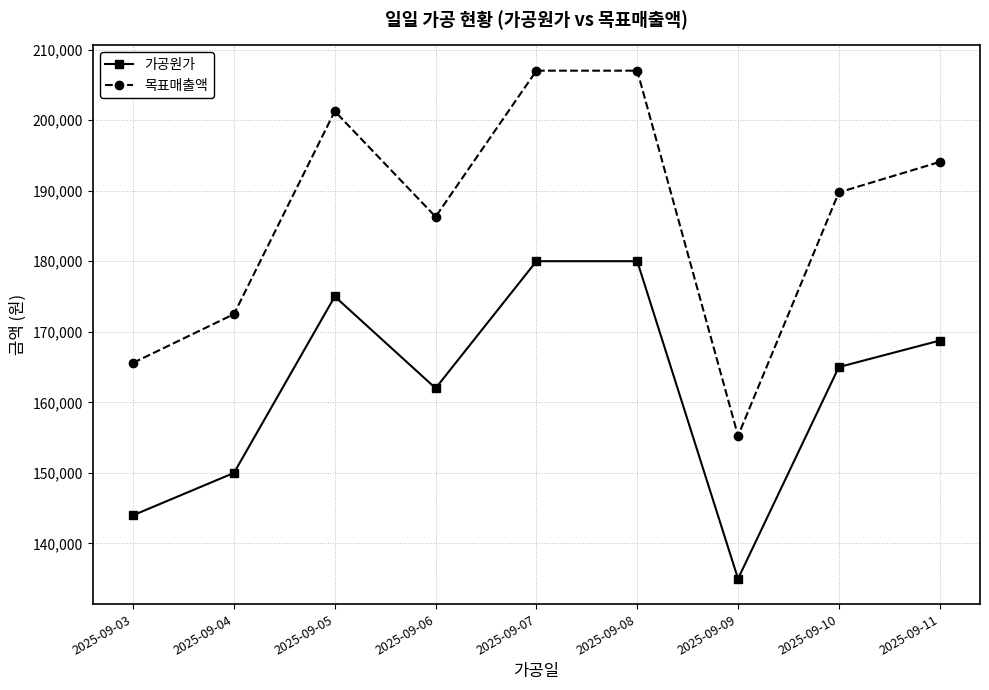

What is the value of the 목표매출액 point at the 5th from the left?

207000